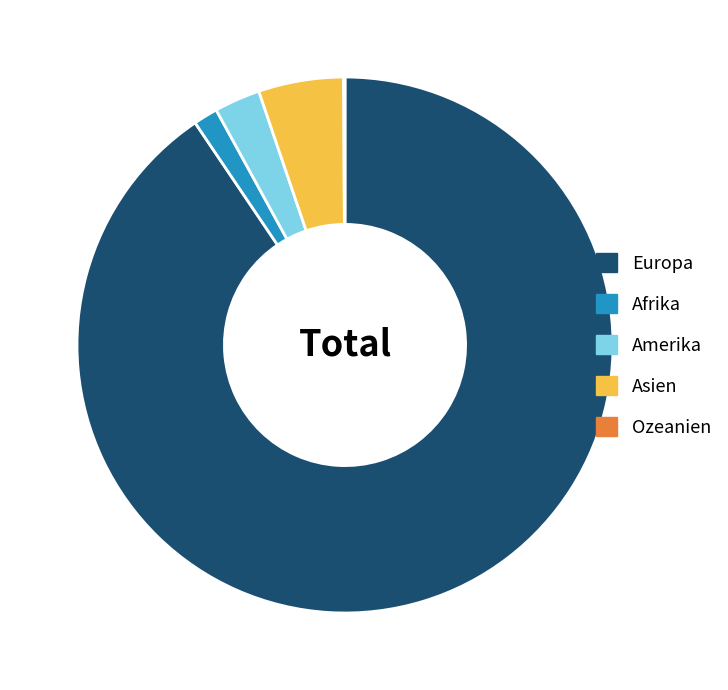

Which has a higher value, Amerika or Afrika?

Amerika